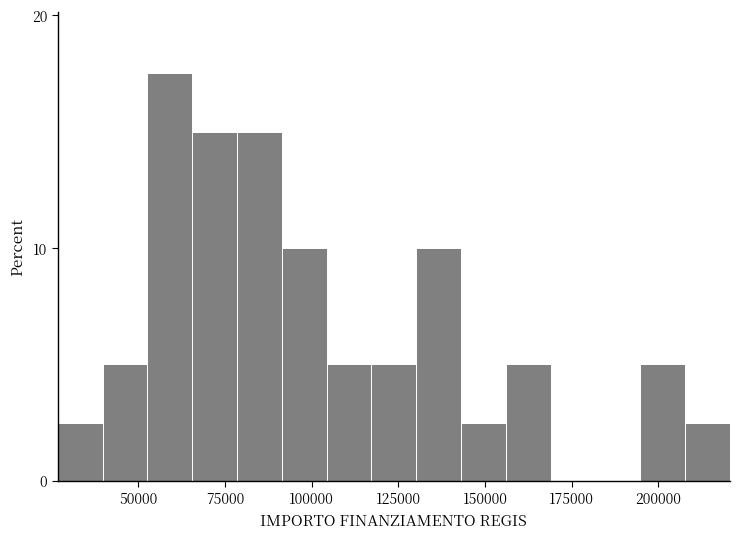

Around what value on the x-axis is the tallest bar? Give the approximate position of its centre, as read against the axis.

60000